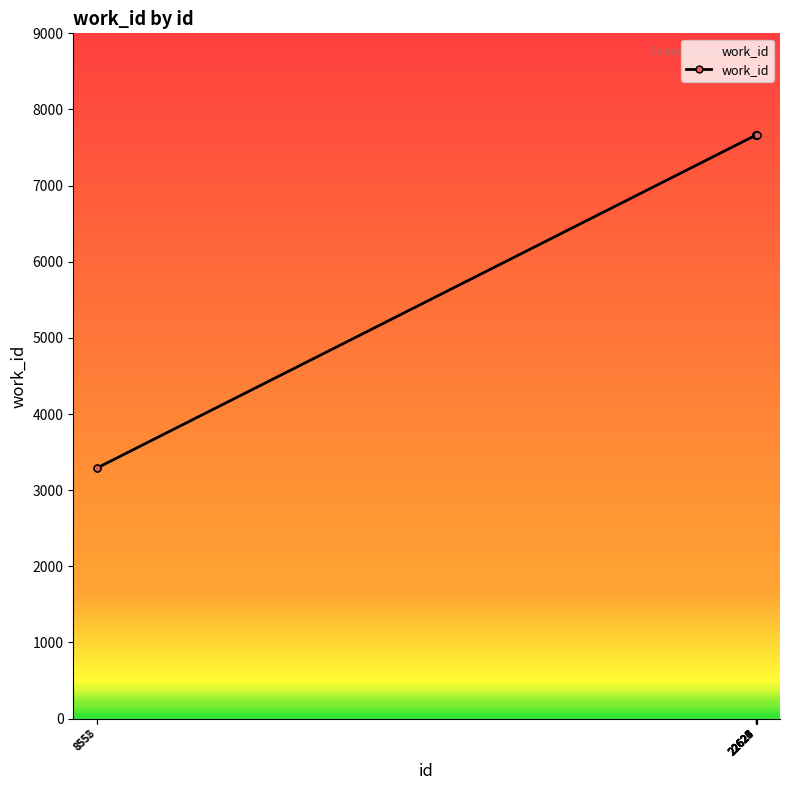

What is the smallest value displayed?

3290